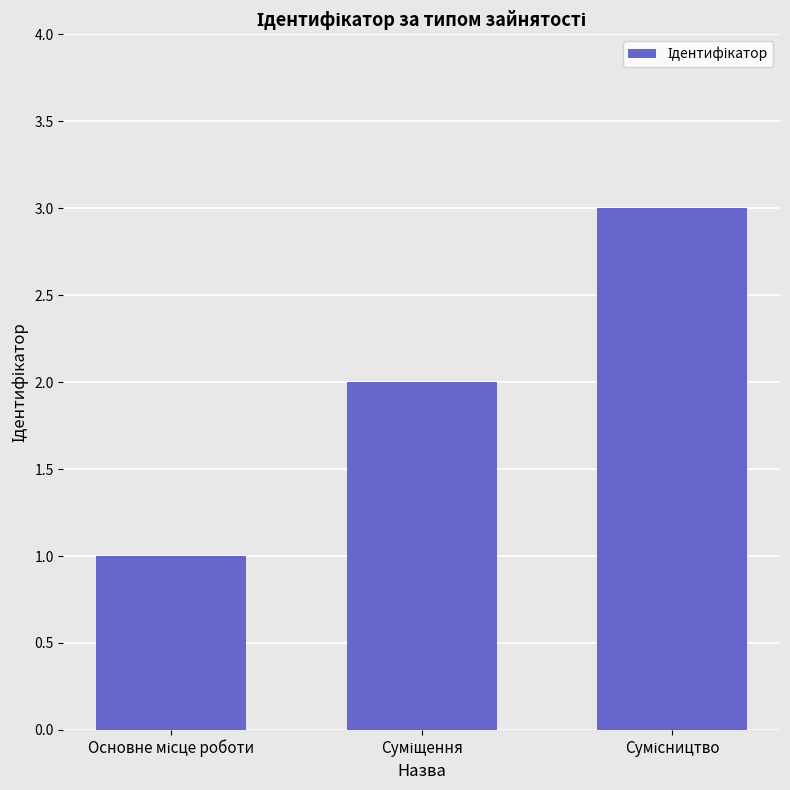

What is the sum of all values?

6